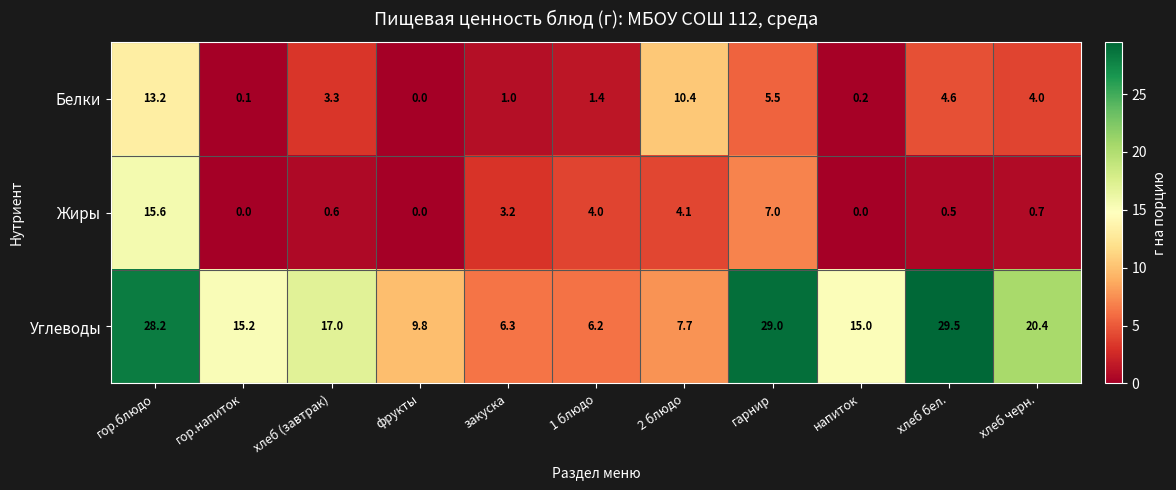

At how many categories does at least one series exceed 0?

11